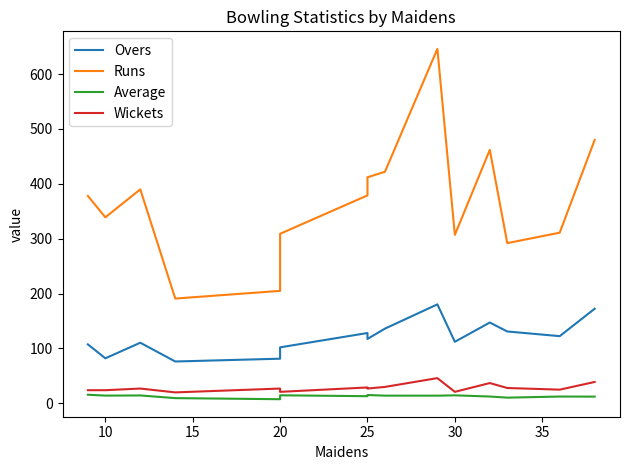

What is the difference between the second highest and minimum values in the Average series?

7.7